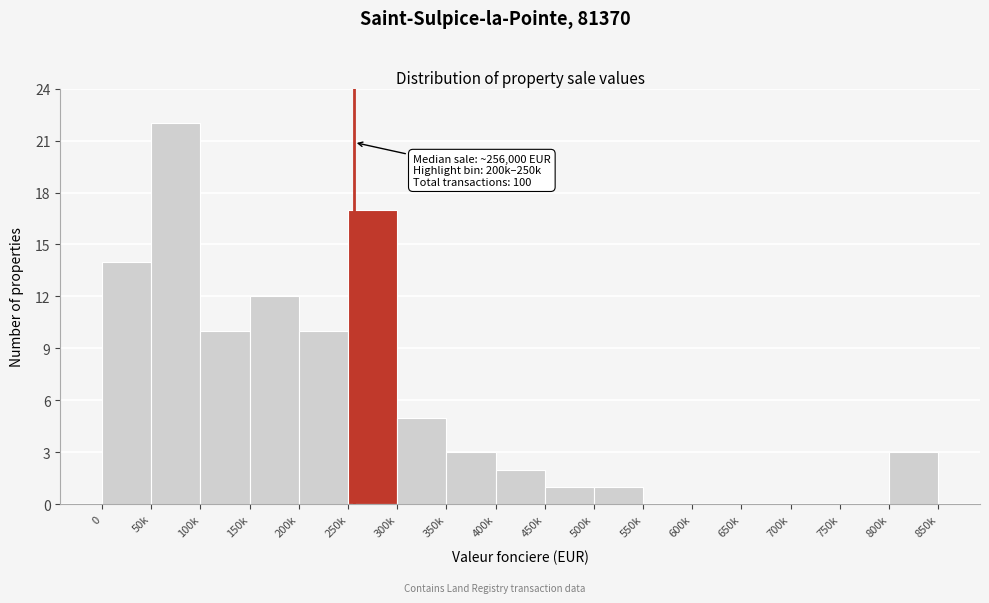

Reading left to right, transcribe all the data shown in this chart.

0=14	50k=22	100k=10	150k=12	200k=10	250k=17	300k=5	350k=3	400k=2	450k=1	500k=1	550k=0	600k=0	650k=0	700k=0	750k=0	800k=3